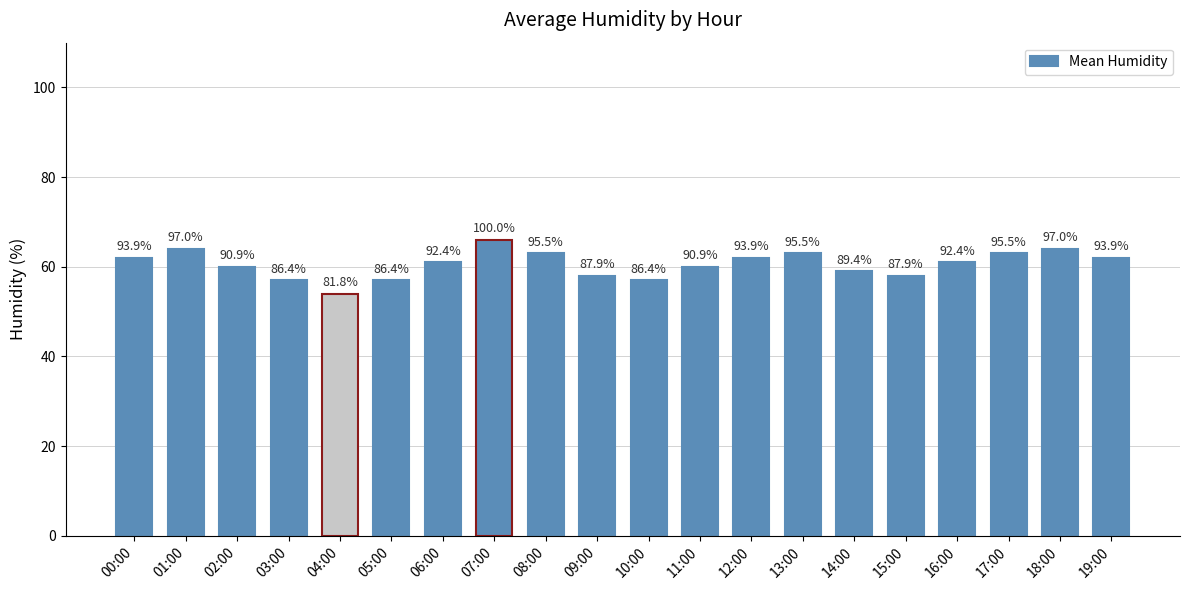

How many bars are there in total?

20